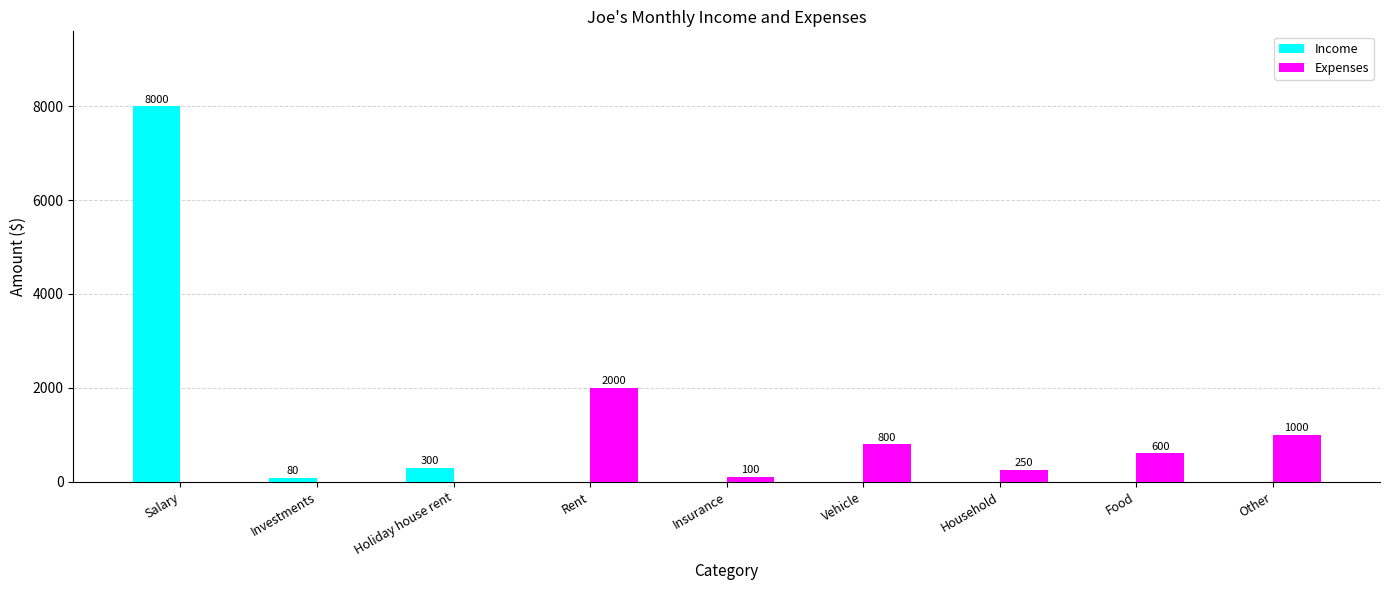

How many groups of bars are there?

9